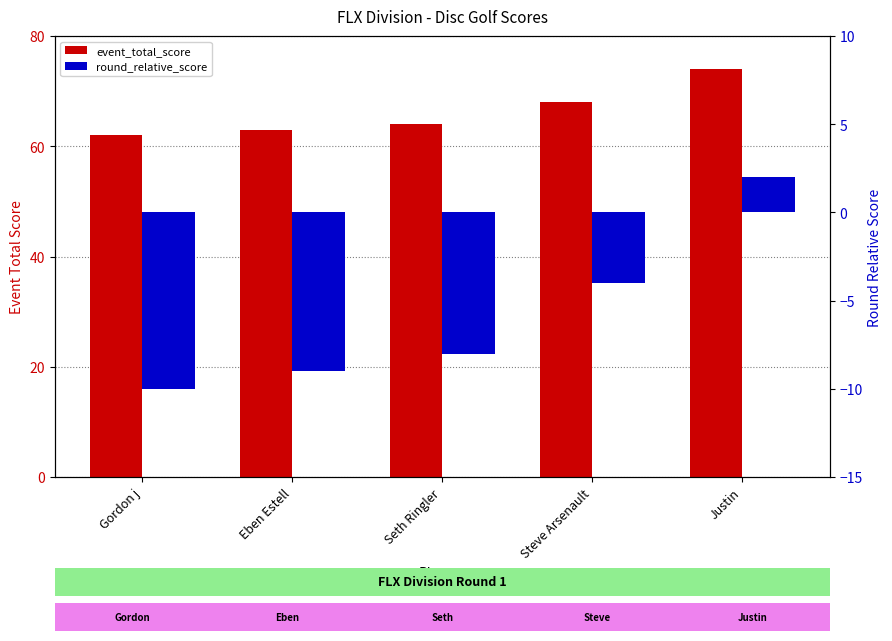

What is the maximum value shown in the chart?

74